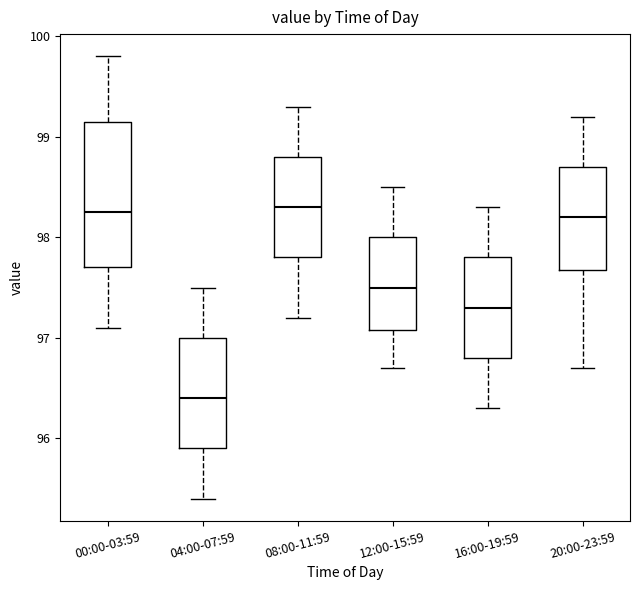

Which box's median line is the lowest?

04:00-07:59